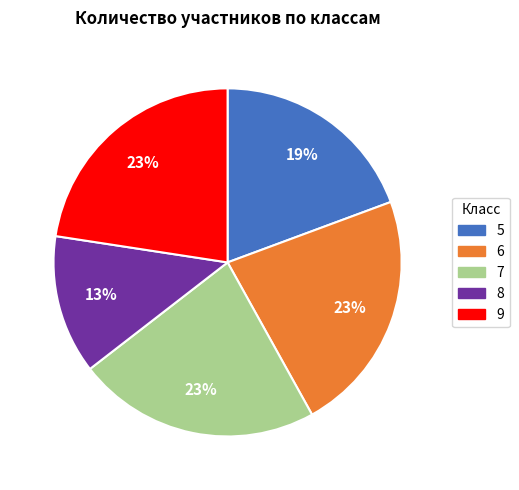

To the nearest percent, what is the combined percentage of 6 and 5?

42%